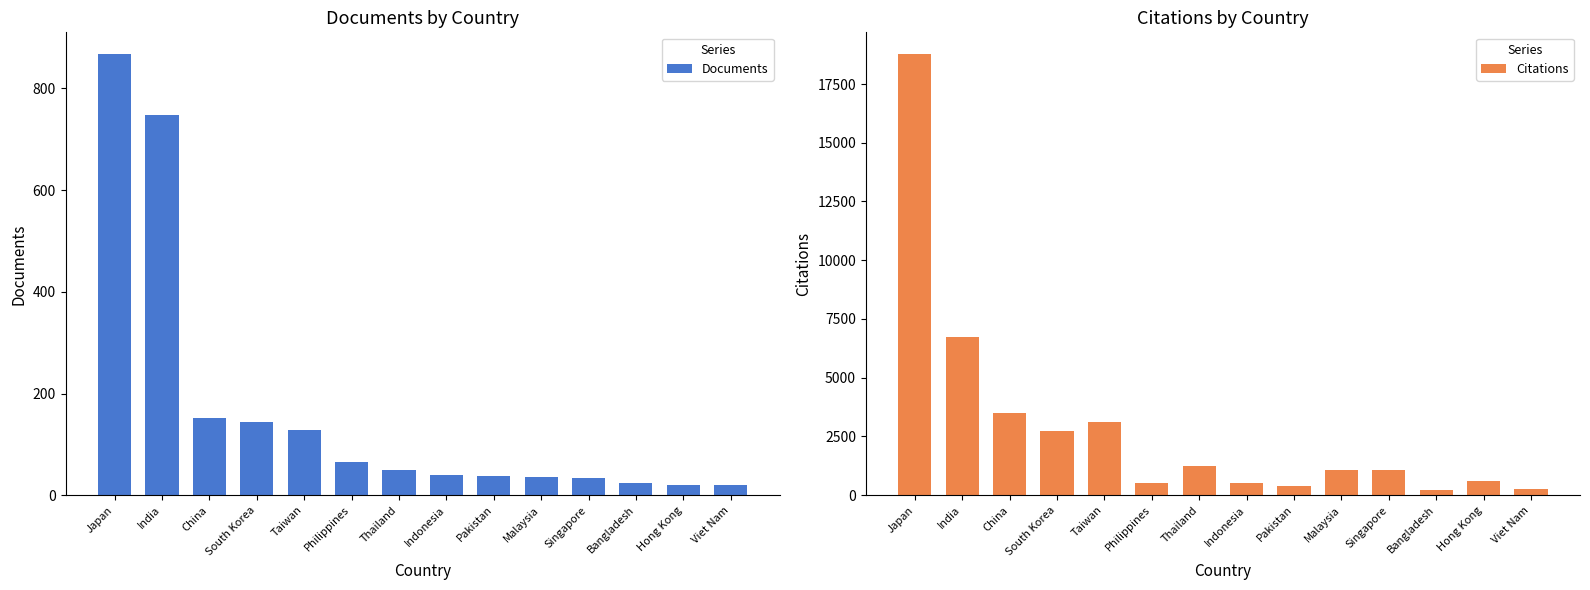

What is the sum of the Citations values at Pakistan and Japan?

19139